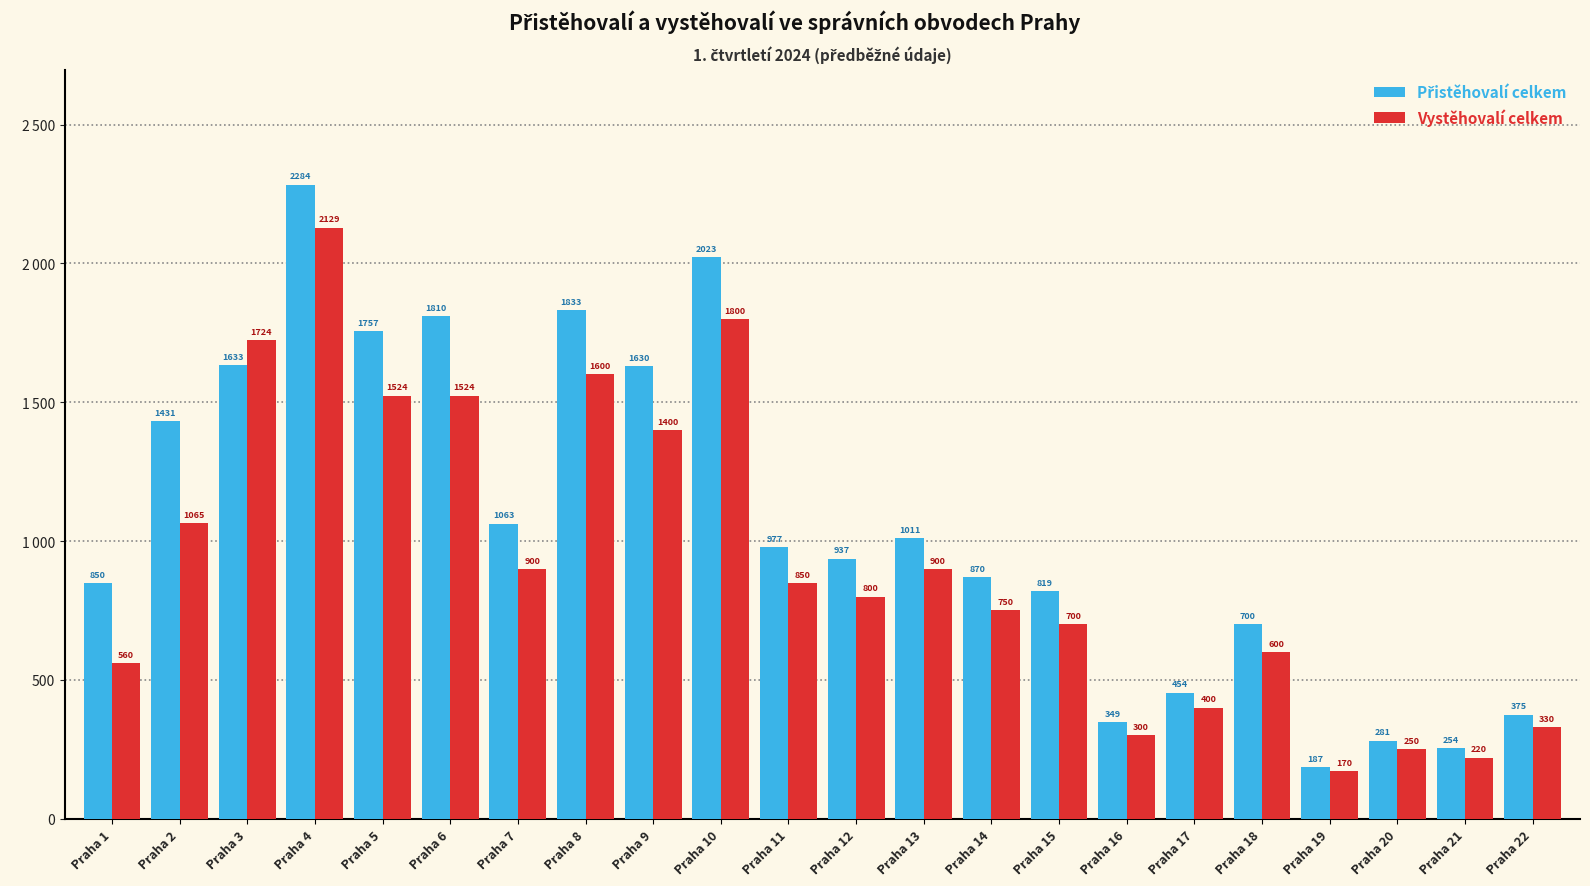

Rank the series at Praha 11 from lowest to highest value.

Vystěhovalí celkem, Přistěhovalí celkem